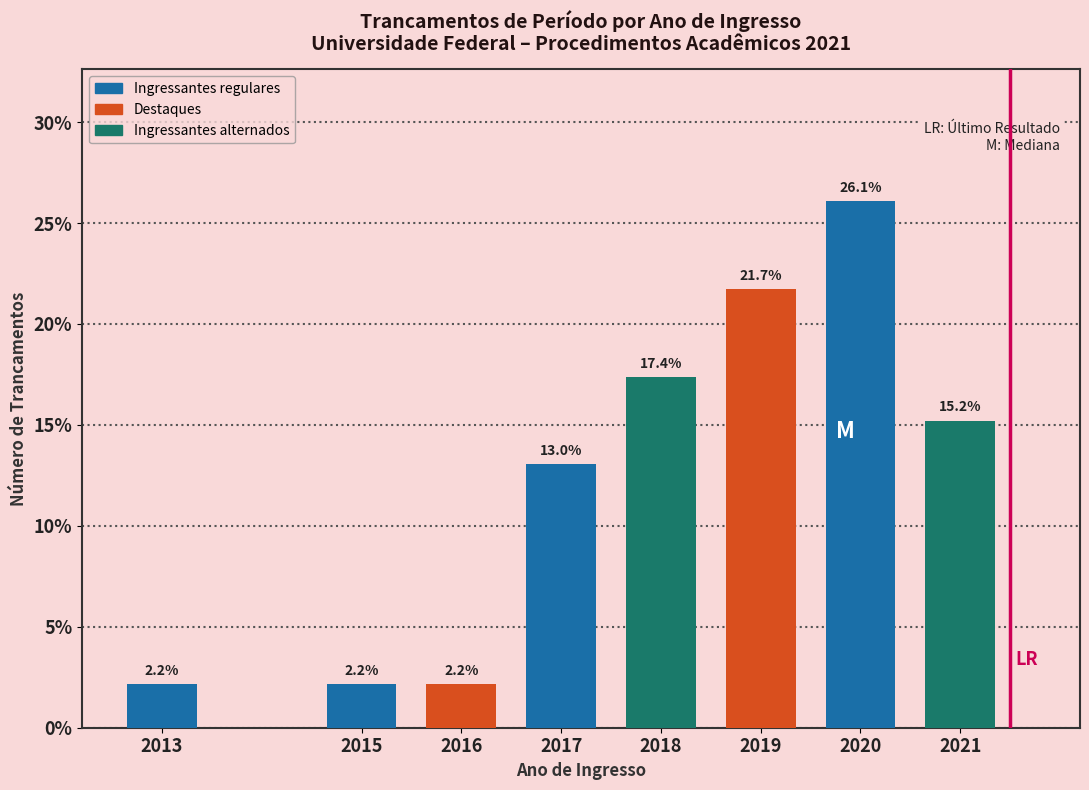

Reading left to right, what are all the values shown in this chart?

2.2	2.2	2.2	13.0	17.4	21.7	26.1	15.2